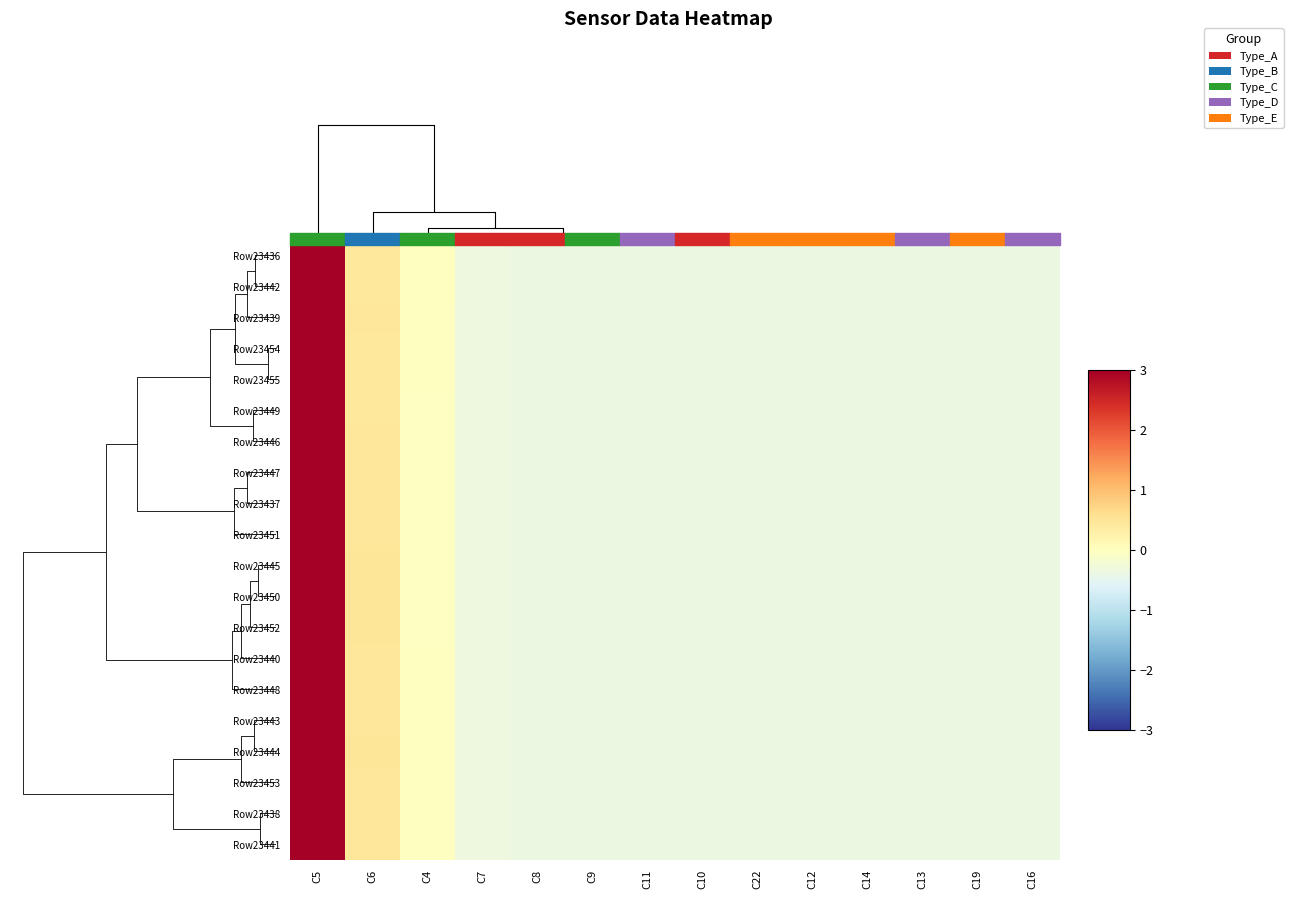

At which category does the chart reach its peak across all series?

C5